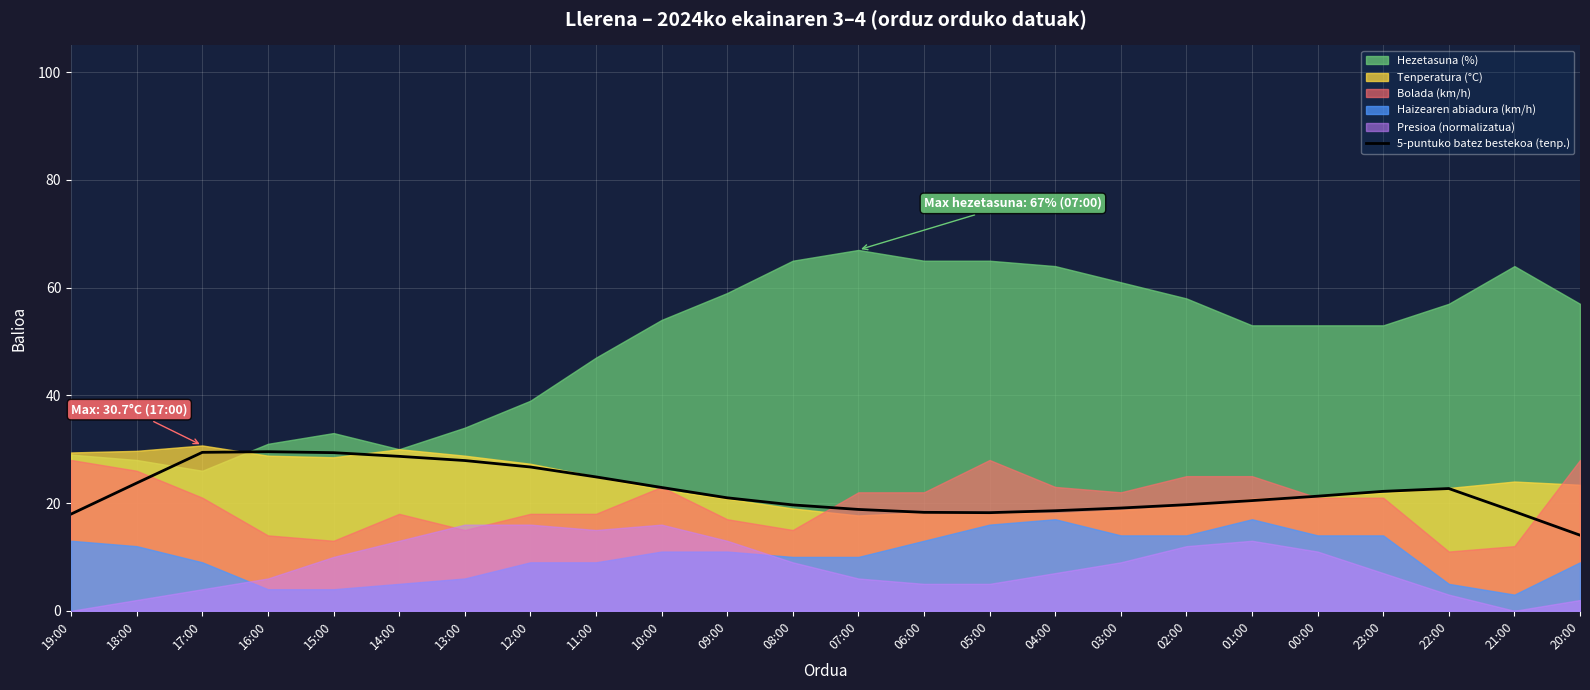

Reading left to right, transcribe all the data shown in this chart.

18.0	23.7	29.4	29.5	29.4	28.7	27.9	26.7	24.9	22.9	21.0	19.7	18.8	18.3	18.2	18.6	19.1	19.7	20.5	21.3	22.2	22.7	18.4	14.0